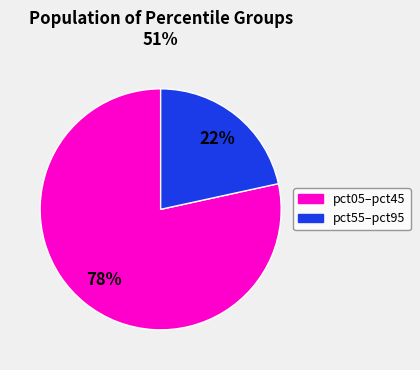

To the nearest percent, what is the average slice percentage?

50%